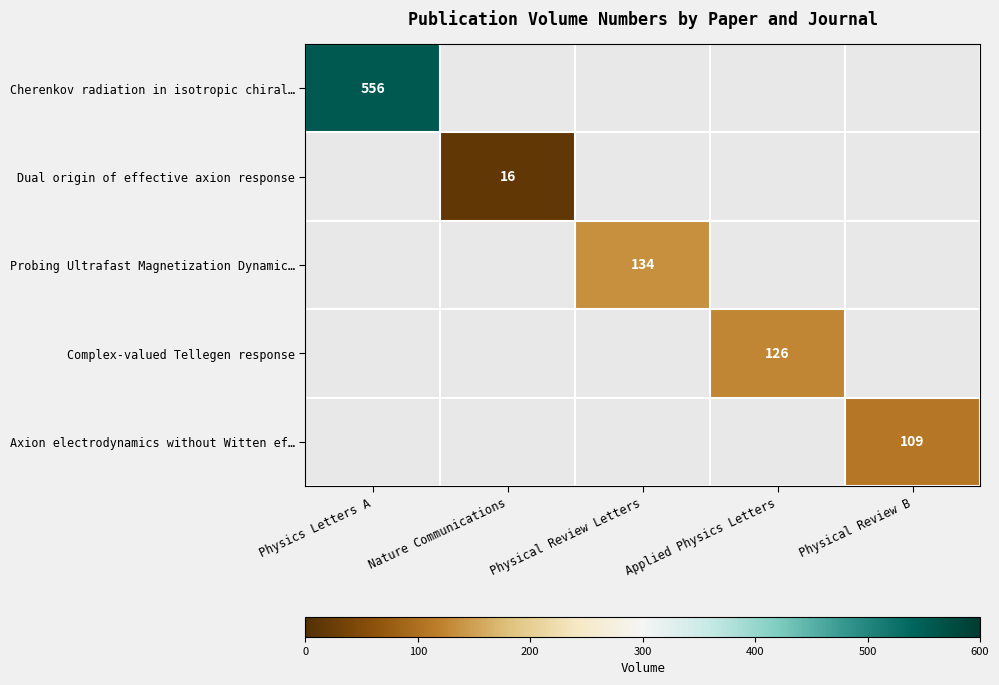

How many categories are shown in the chart?

5